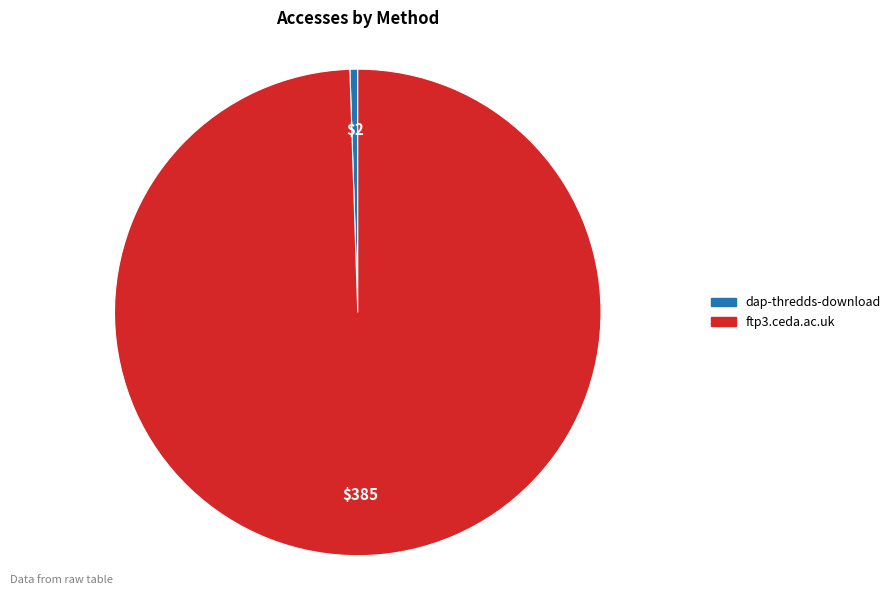

How many slices are in this pie chart?

2